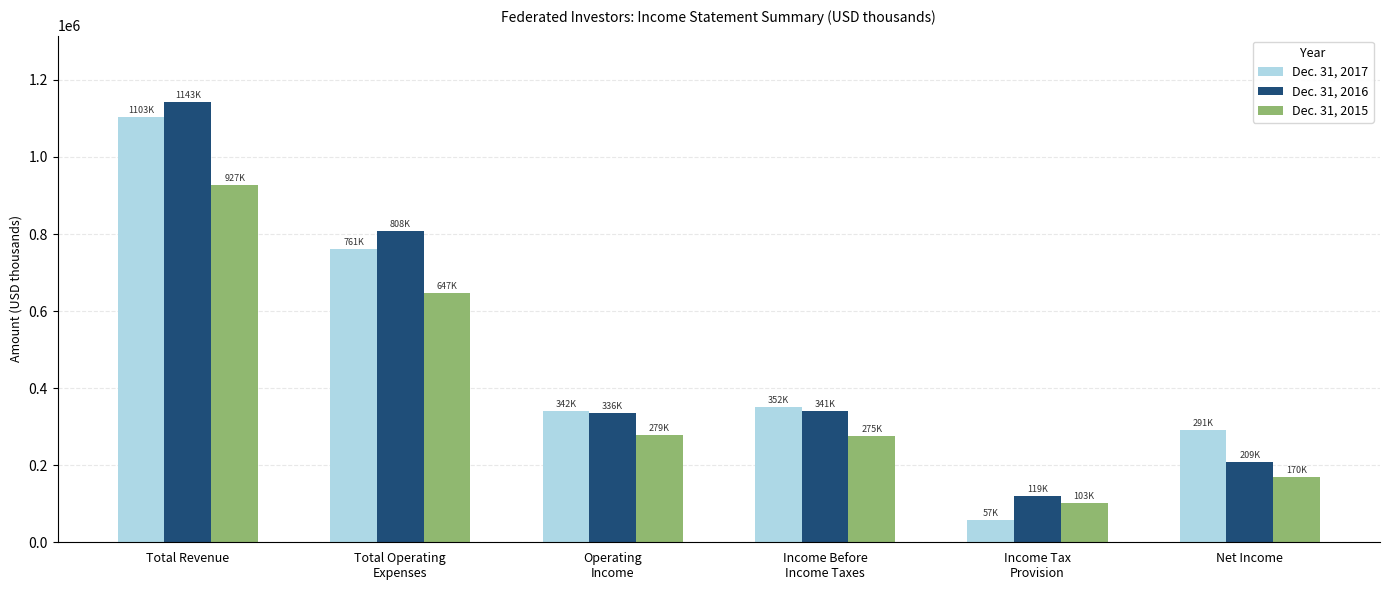

How many data points in Dec. 31, 2017 are less than 352002?

3